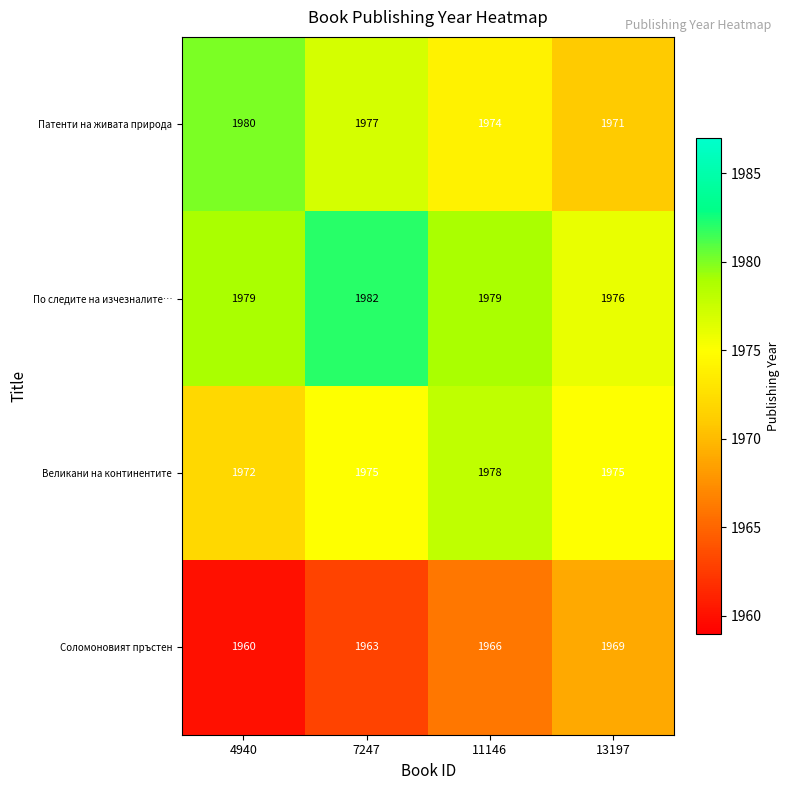

What is the spread (max minus min) of values at 13197?

7